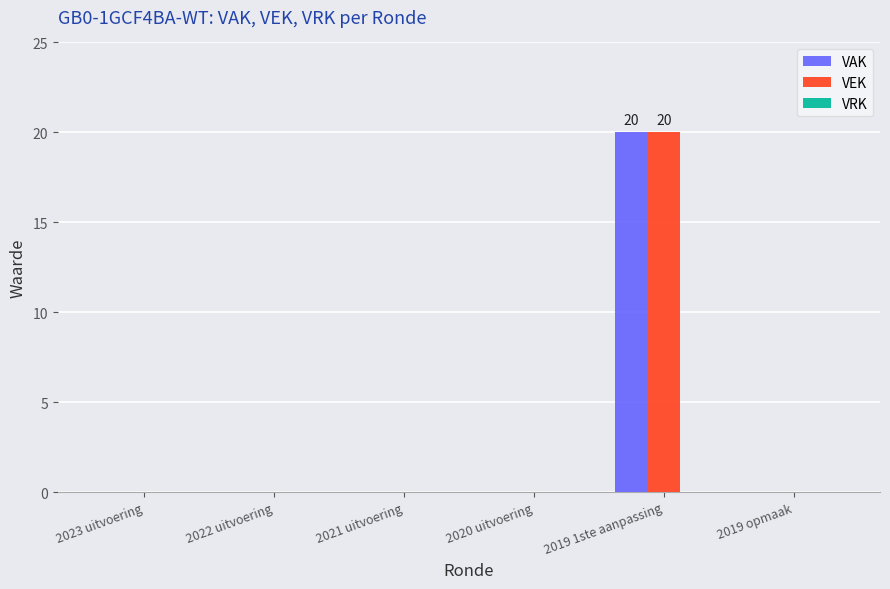

At which category is the sum across all series the highest?

2019 1ste aanpassing